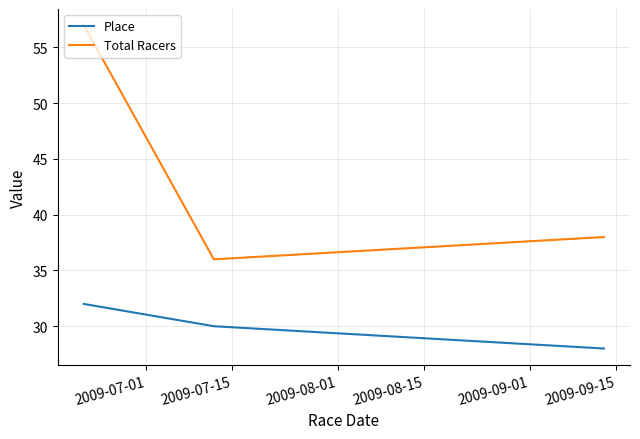

How many lines are shown in the chart?

2